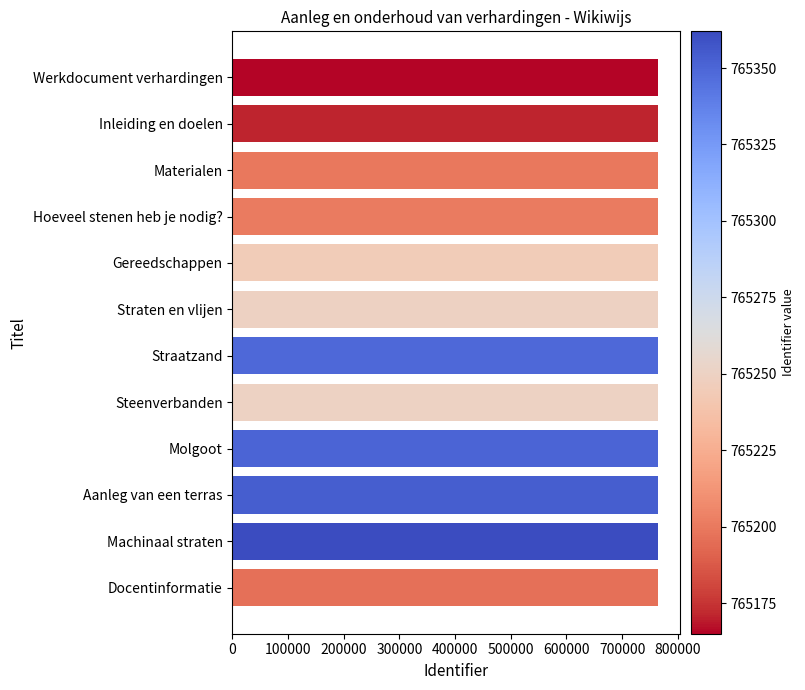

What is the value of the 5th bar from the top?

765245